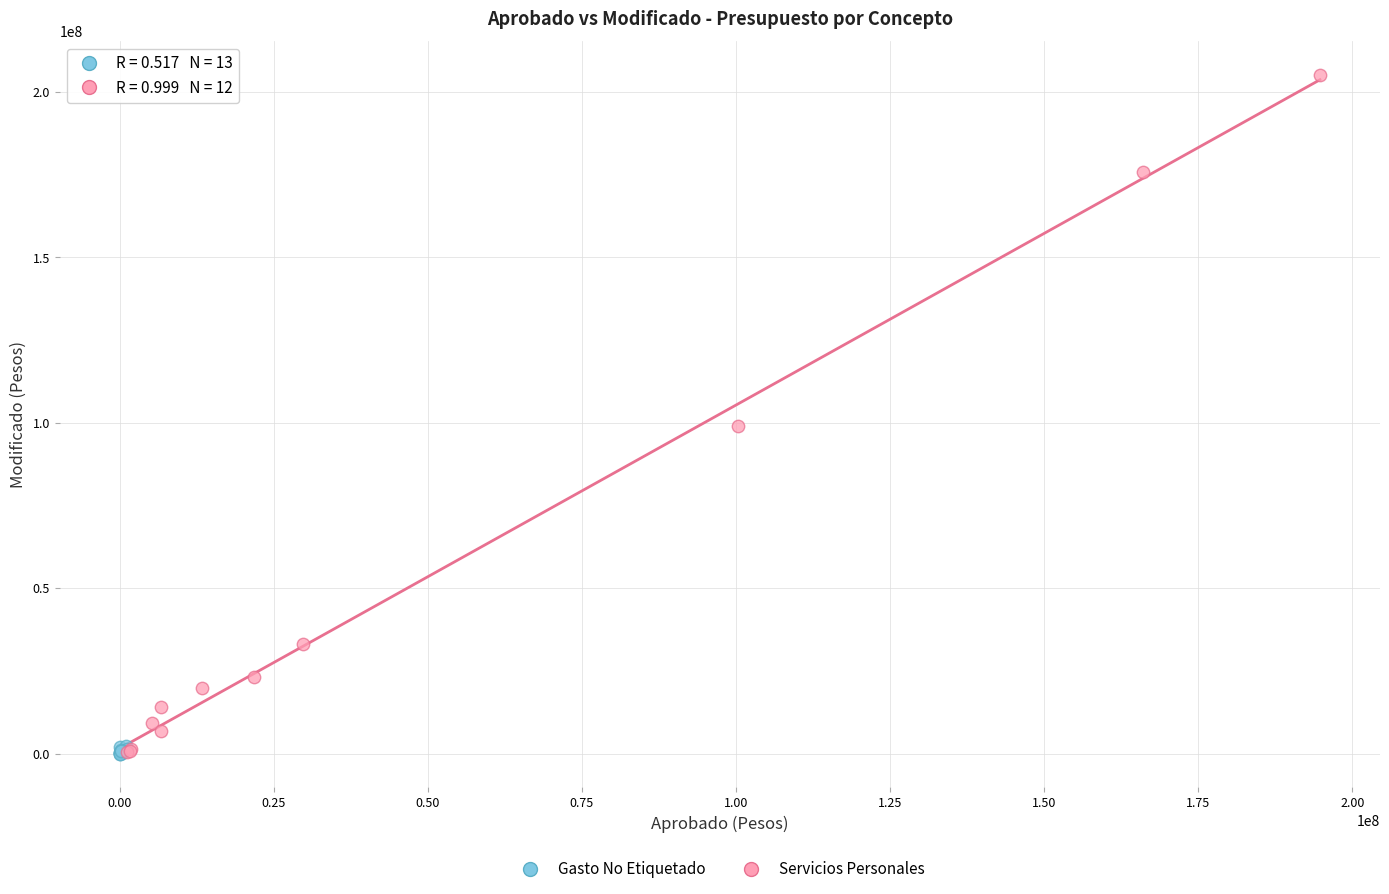

Which series has the widest spread of Y values?

Servicios Personales